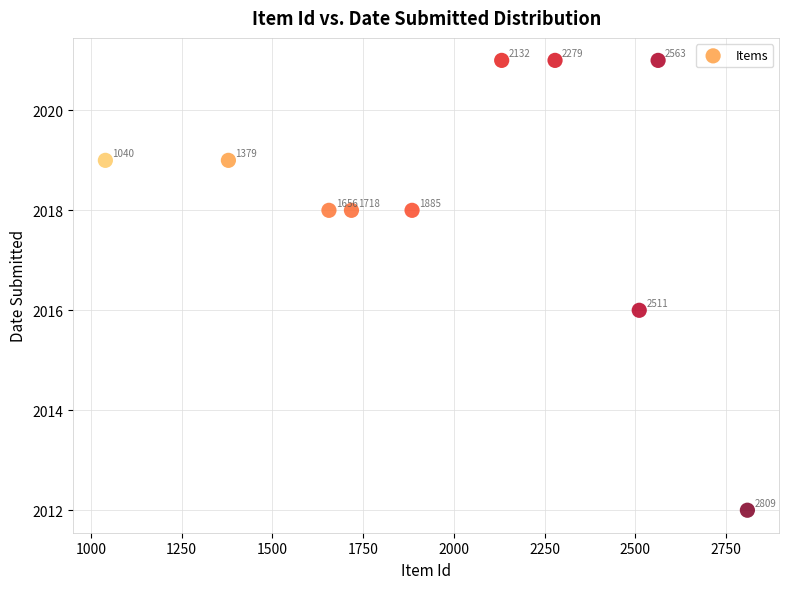

What Y value in the scatter plot is closest to 2016?

2016